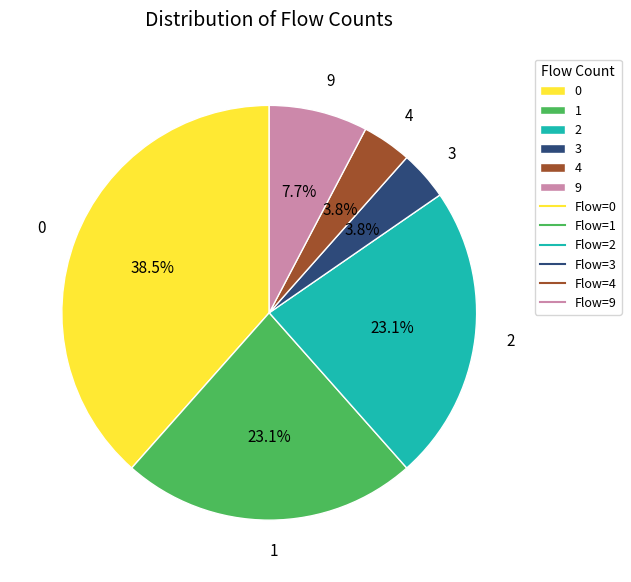

Count the number of slices in the pie.

6